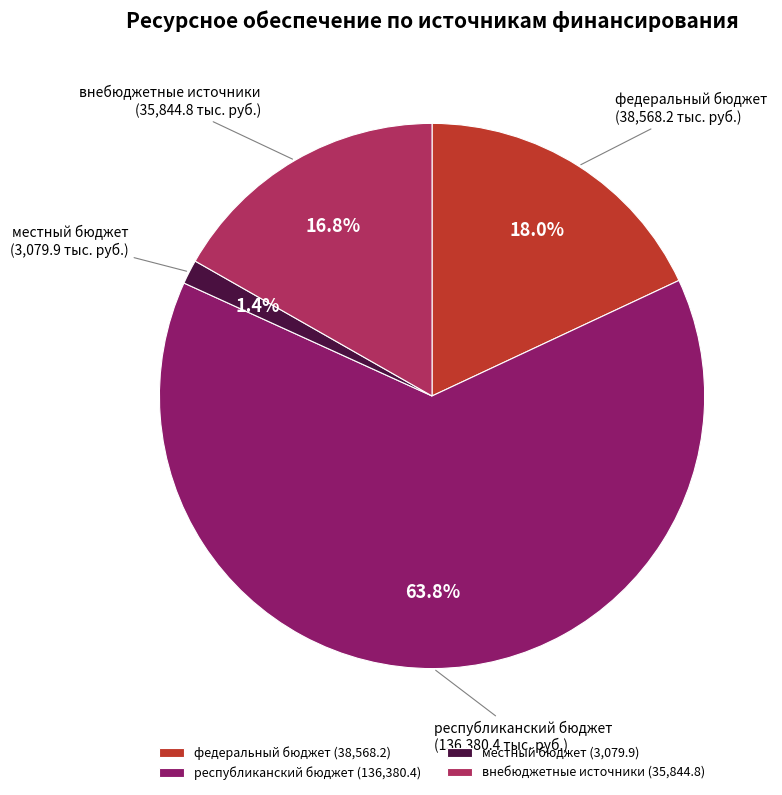

How many segments does this pie chart have?

4